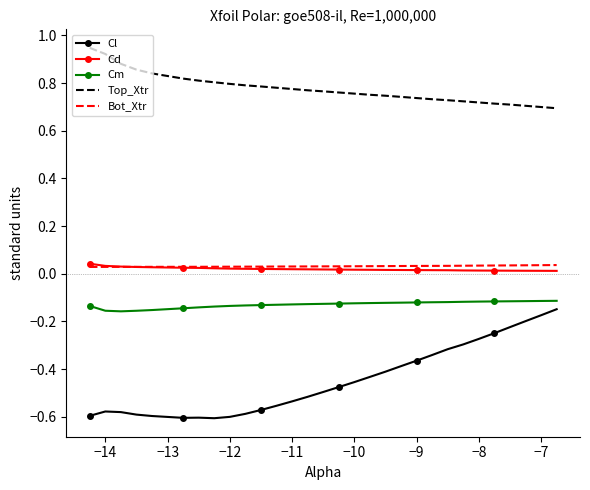

True or false: Bot_Xtr and Cm cross at least once.

False